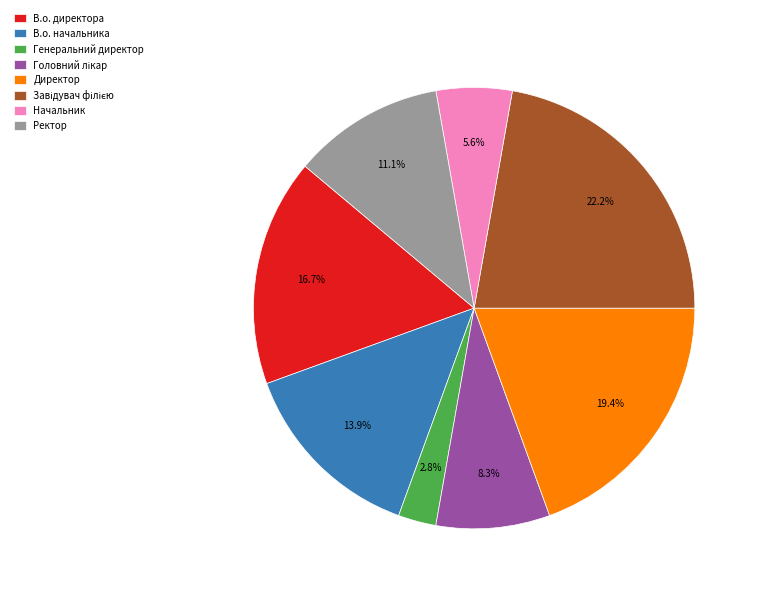

The Генеральний директор slice represents 3% of the pie. True or false?

True